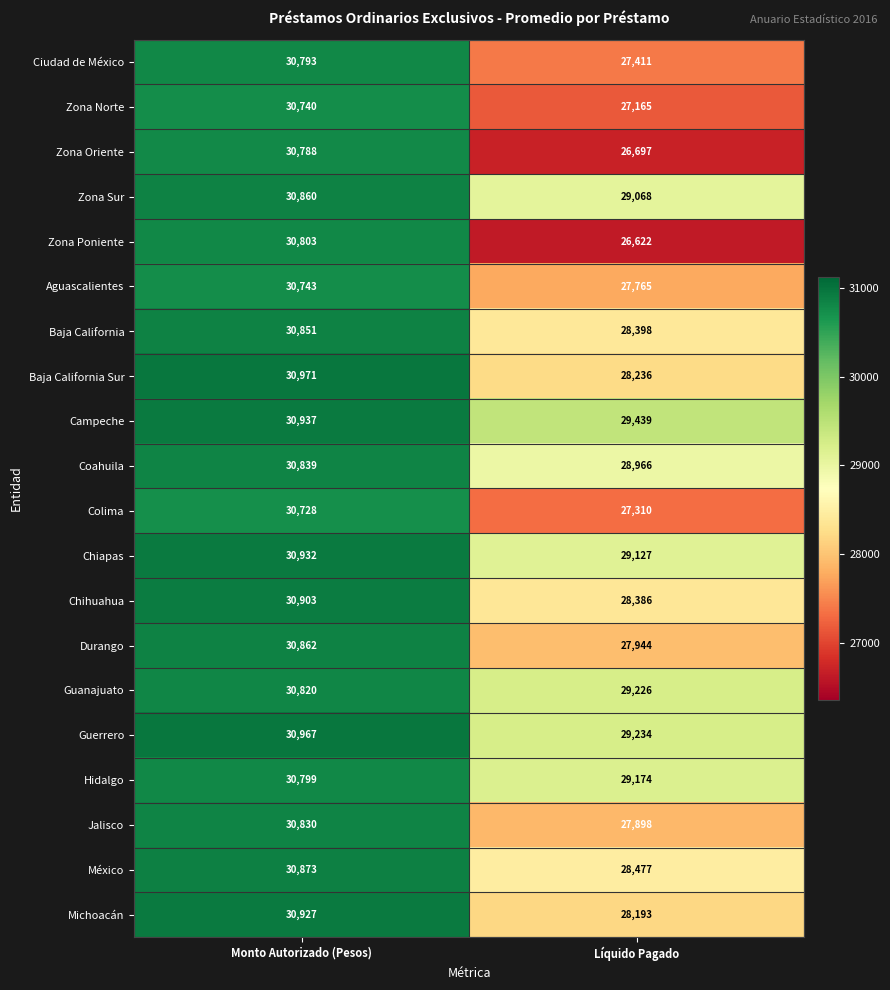

What is the sum of the Zona Norte values at Líquido Pagado and Monto Autorizado (Pesos)?

57905